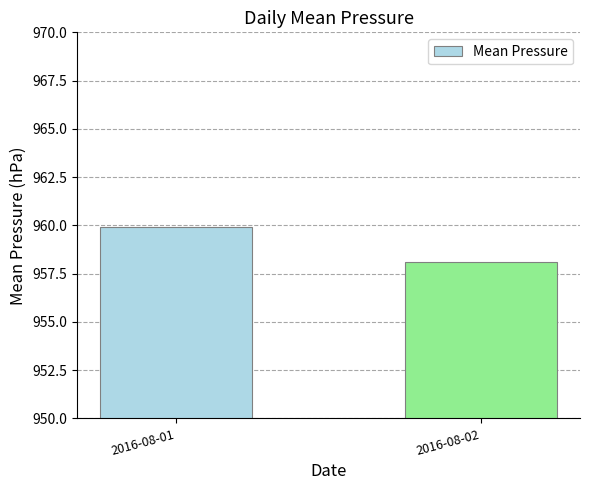

Reading right to left, transcribe all the data shown in this chart.

2016-08-02=958.1	2016-08-01=959.9